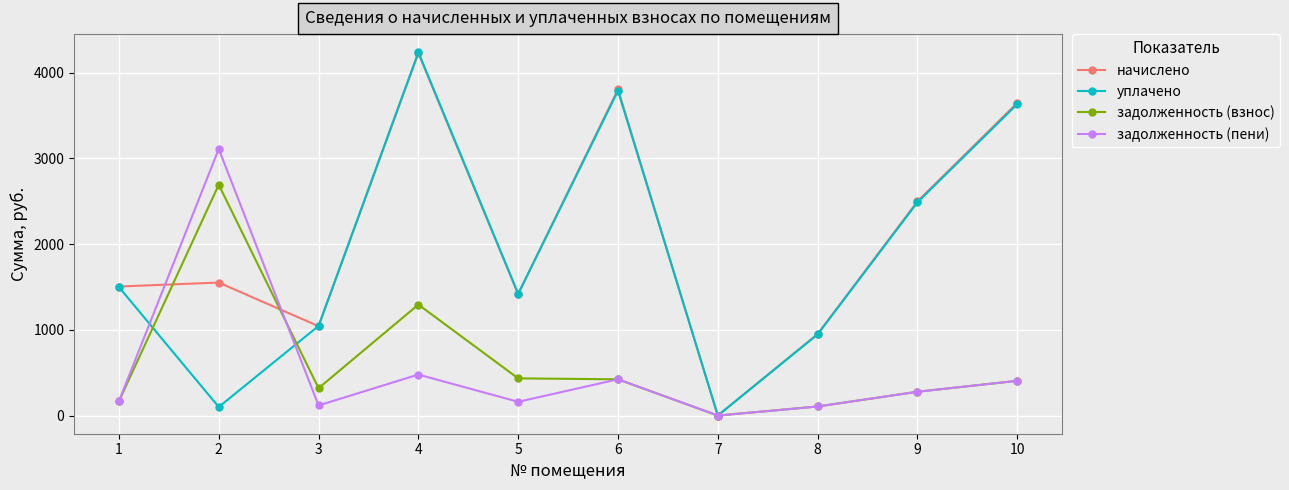

At which category does задолженность (пени) reach its first local peak?

2